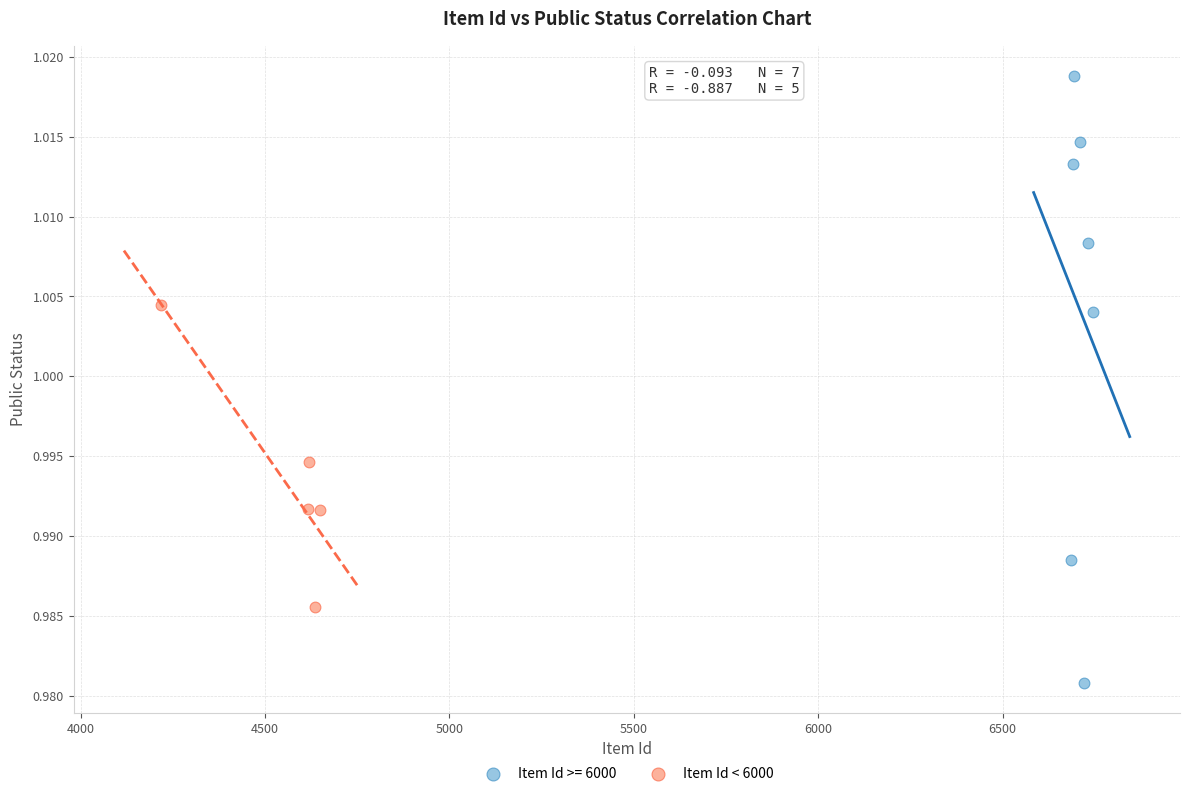

Which series reaches the minimum Y coordinate?

Item Id >= 6000